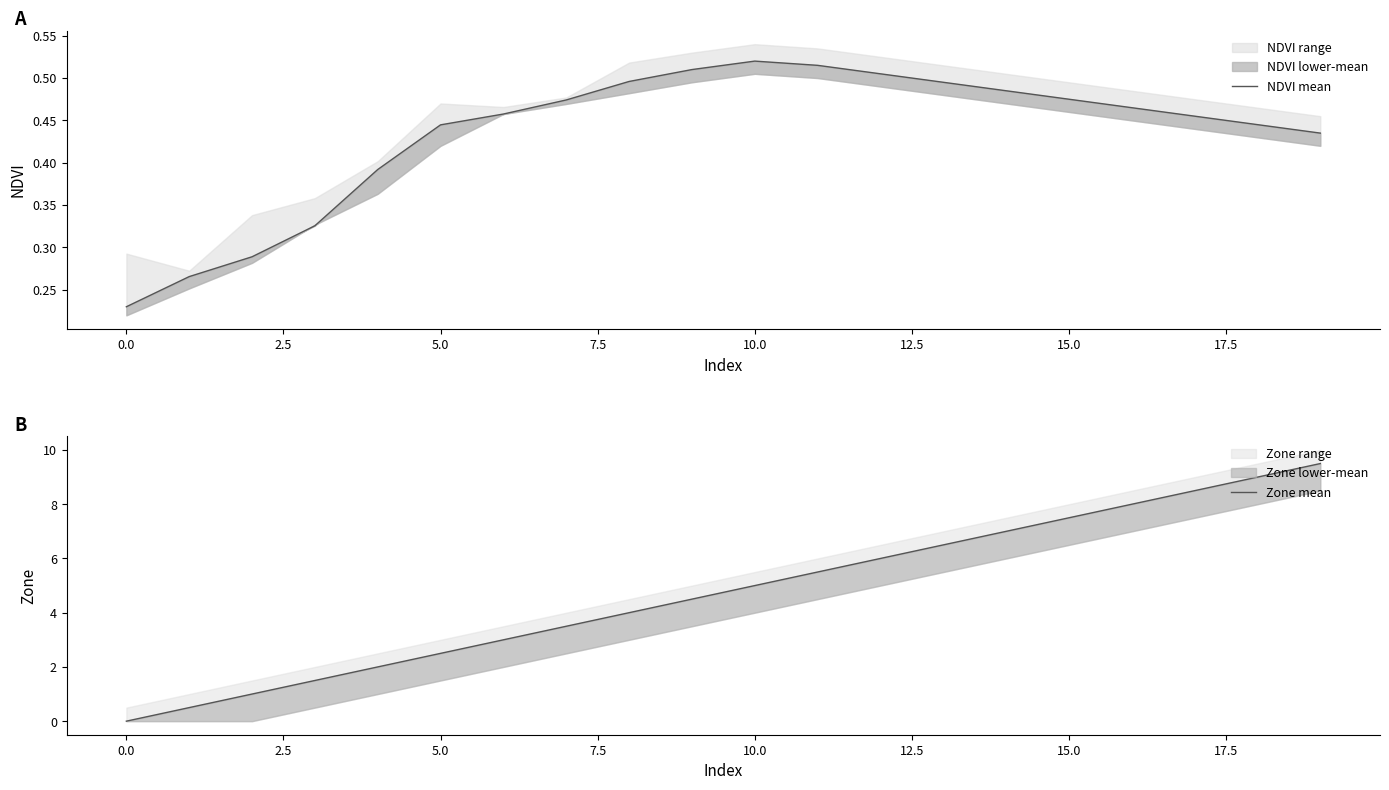

Is the value of Zone mean at 20.0 greater than the value of NDVI mean at 18?

Yes